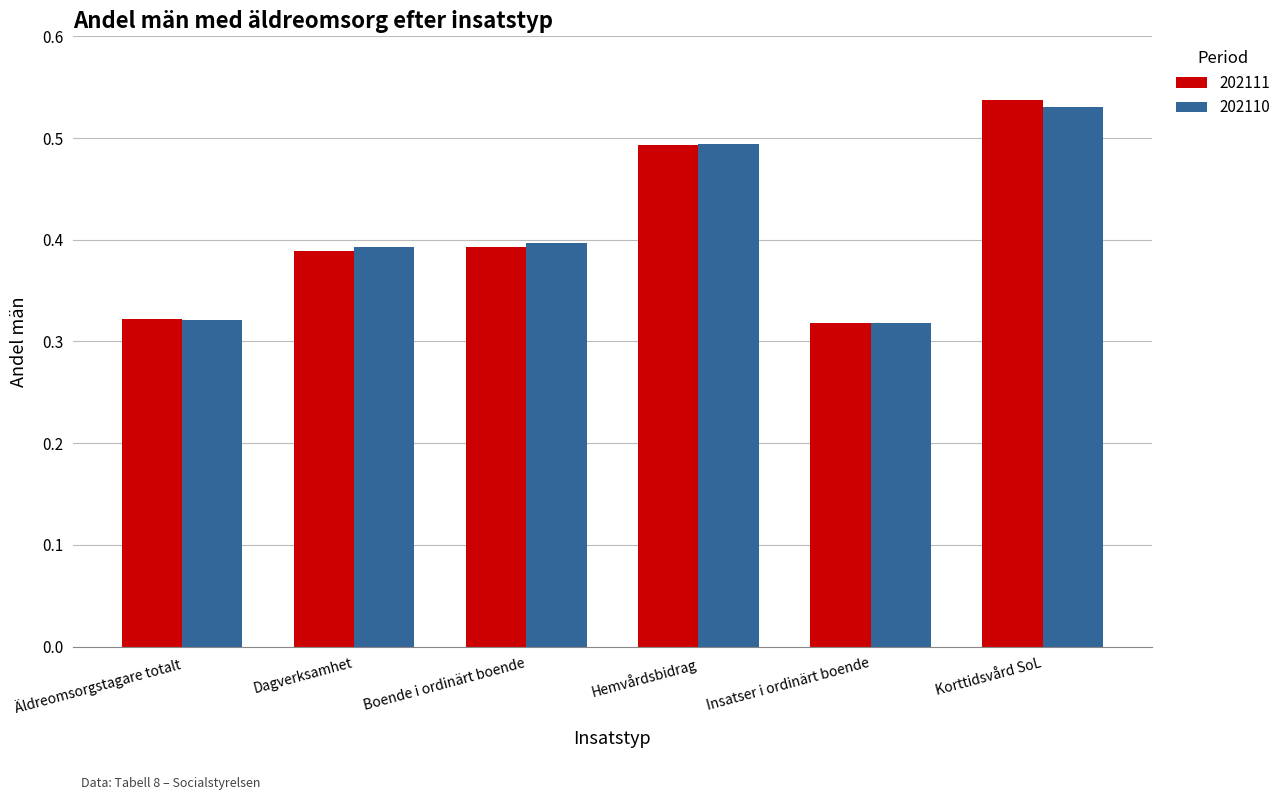

At which label does 202111 reach its peak?

Korttidsvård SoL